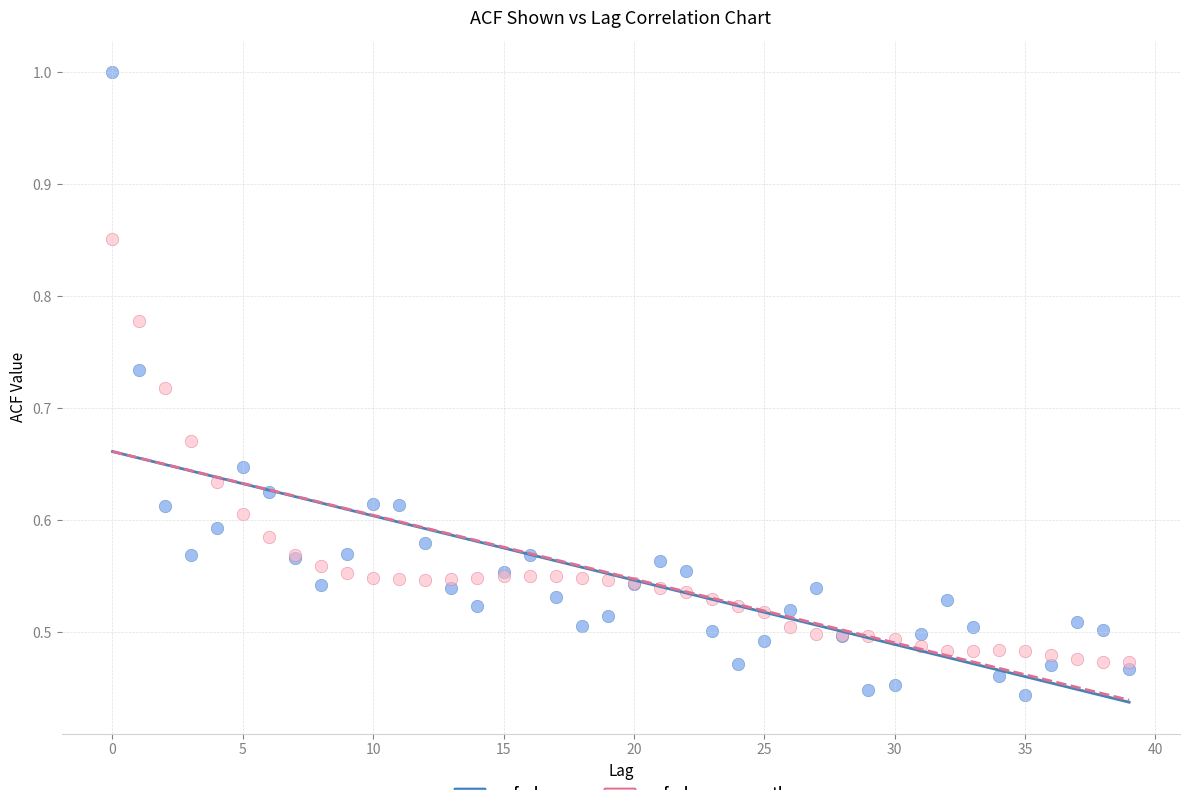

What are all the series names shown in the legend?

acf_shown, acf_shown_smooth